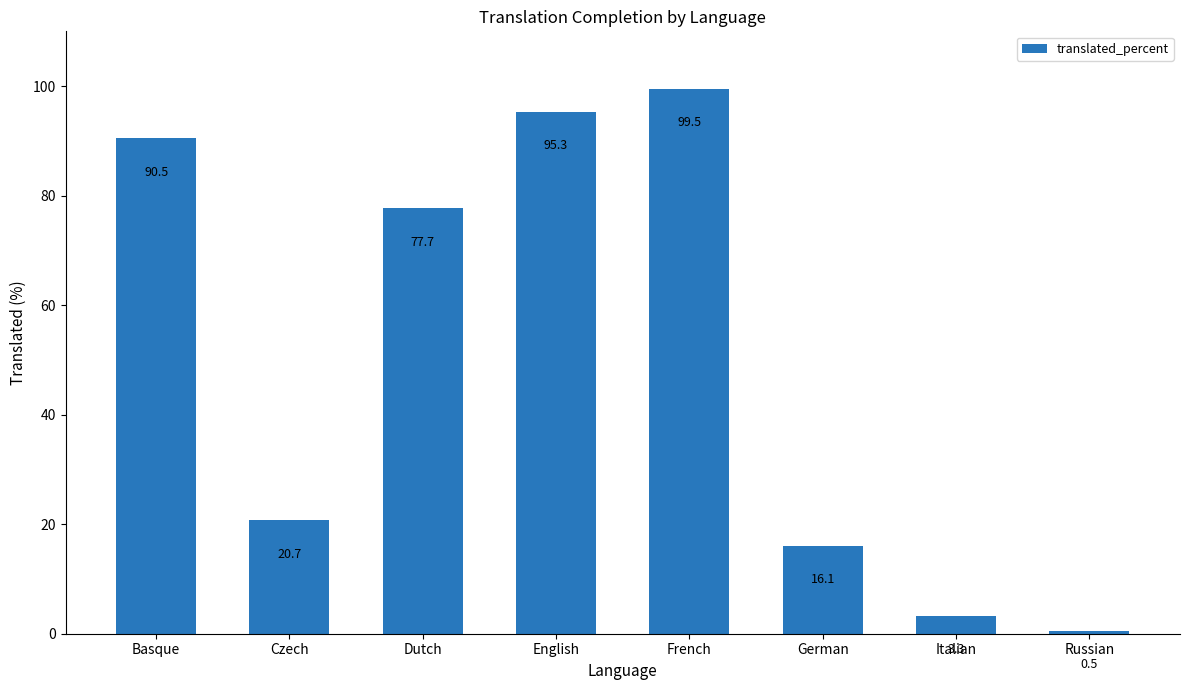

What is the label of the 6th bar from the left?

German